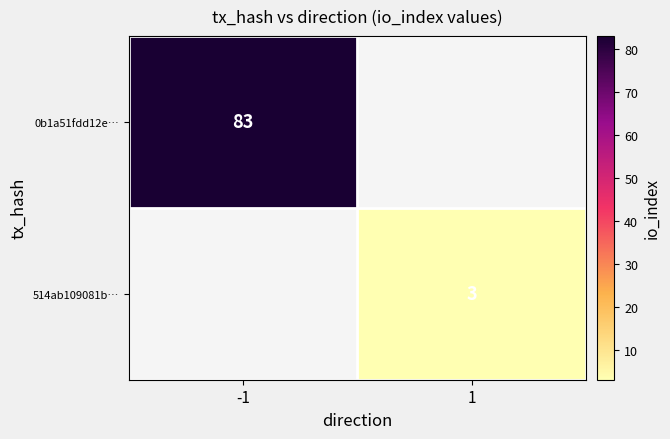

Is it true that 514ab109081b… equals 3 at 1?

True